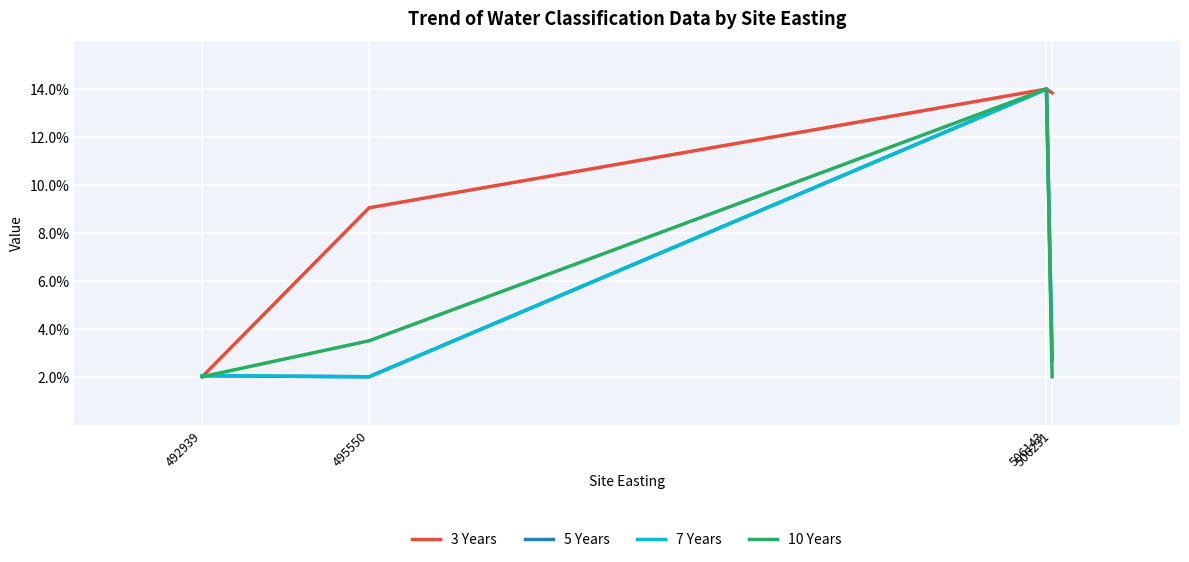

Is this an area chart (filled region under the line)?

No